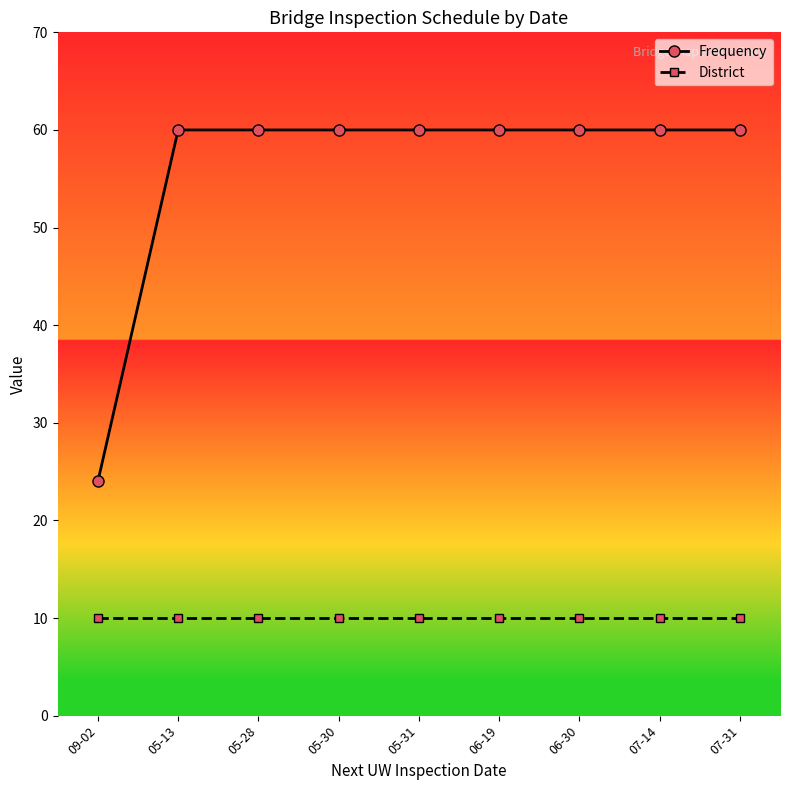

Between 09-02 and 05-13, which series saw the biggest shift?

Frequency